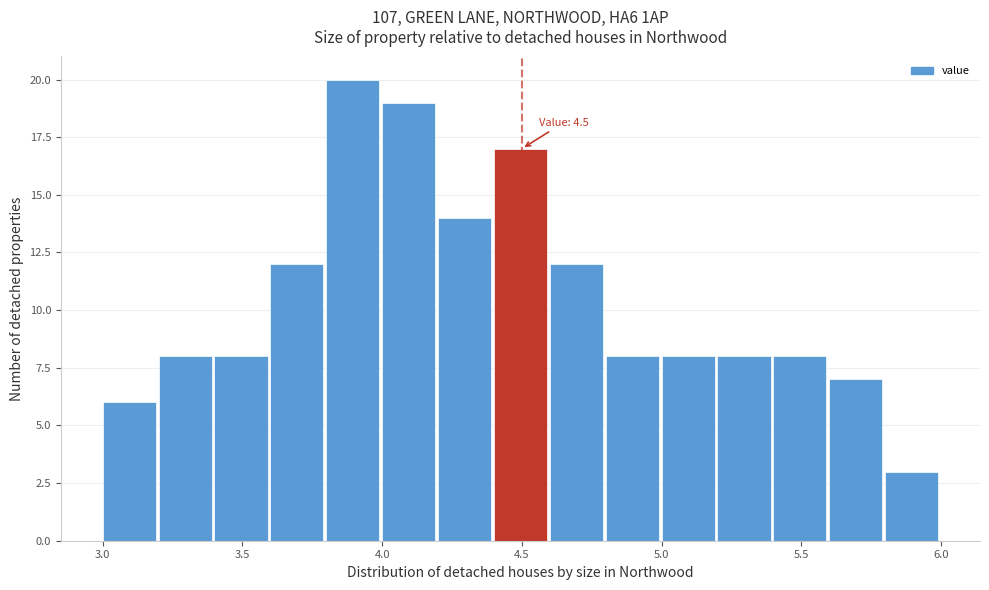

Over which range of the x-axis is the bar tallest?

3.8 to 4.0